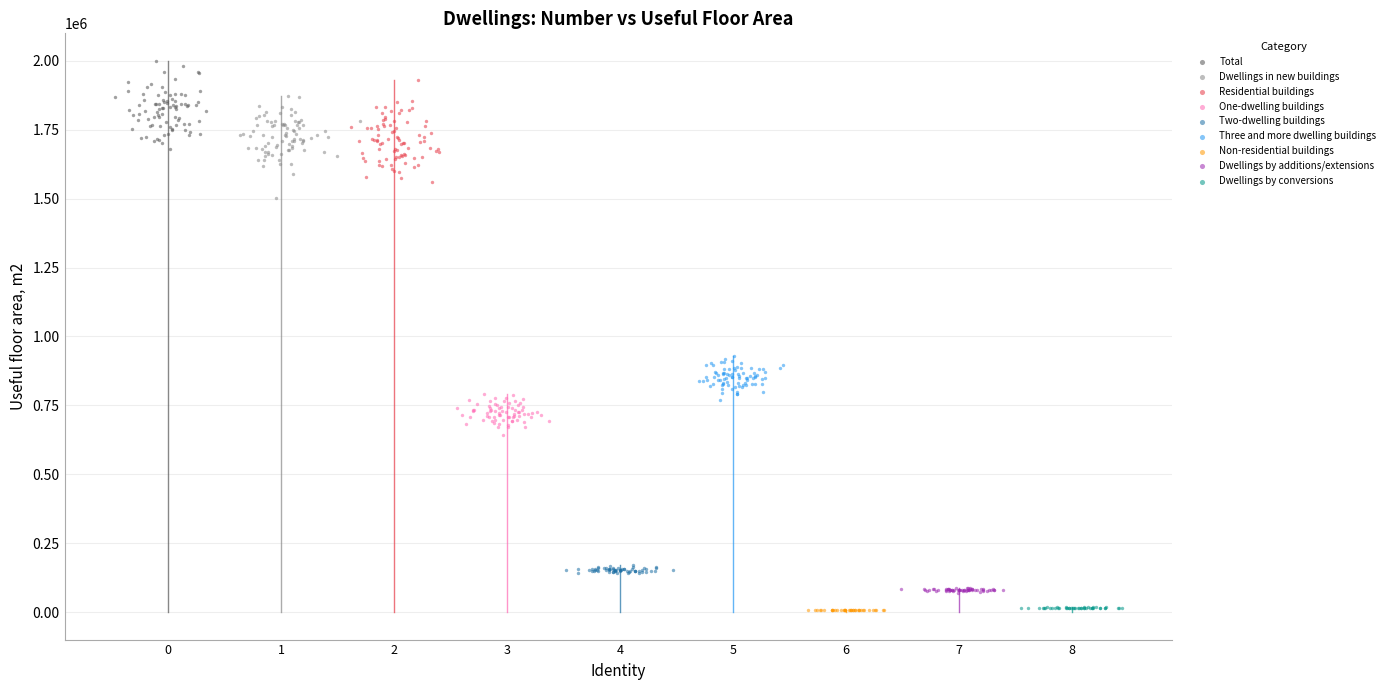

Which series contains the highest Y value?

Total